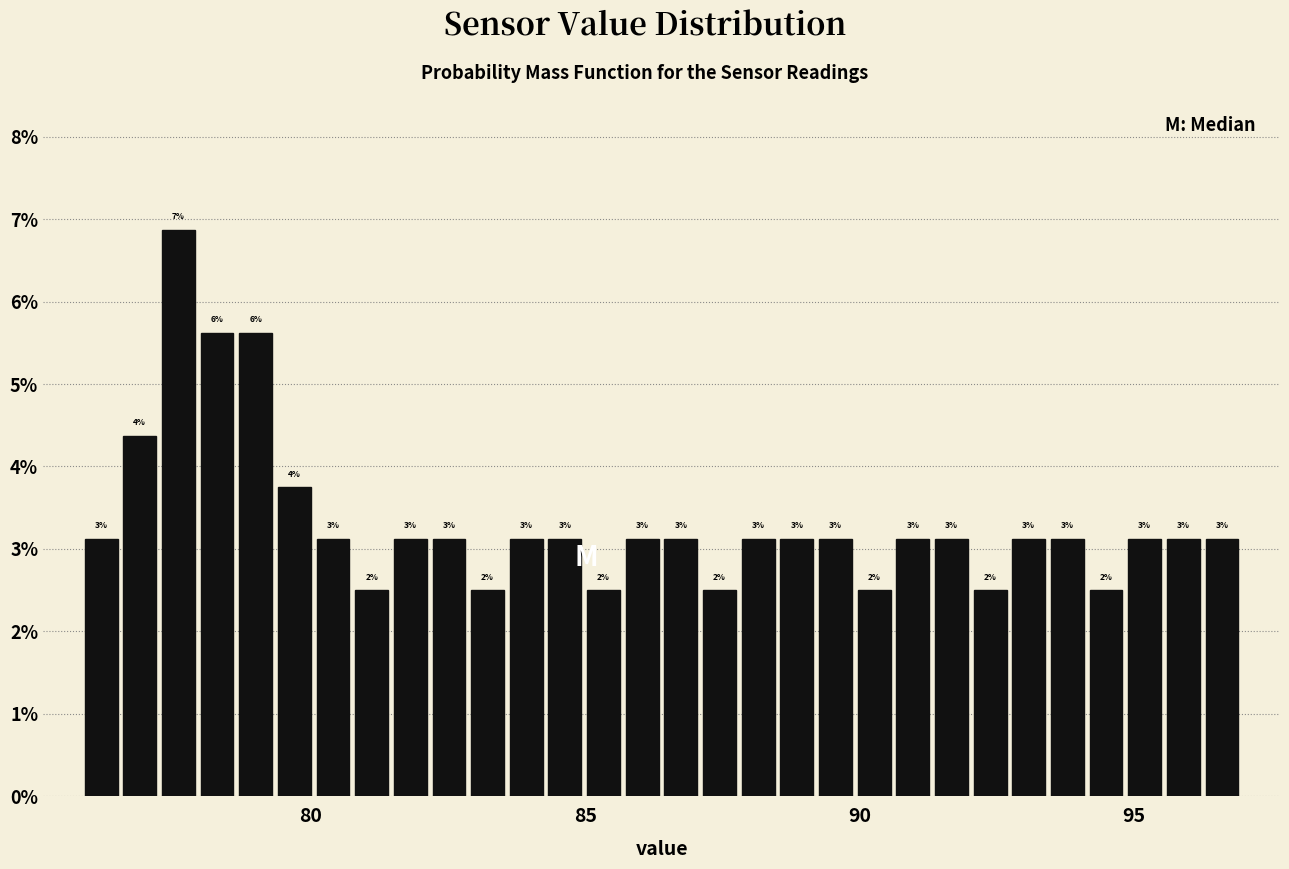

Read against the x-axis, roughly where is the centre of the tallest bar?

77.5